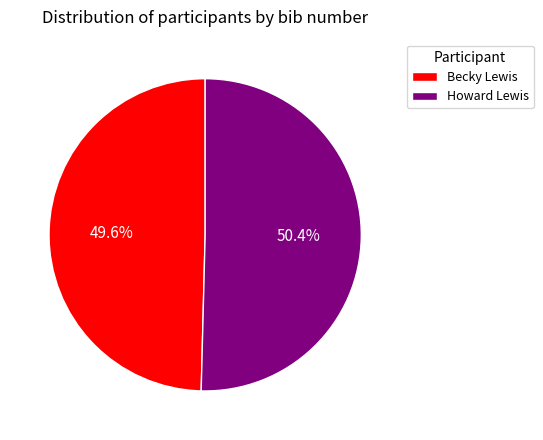

To the nearest percent, what is the average slice percentage?

50%